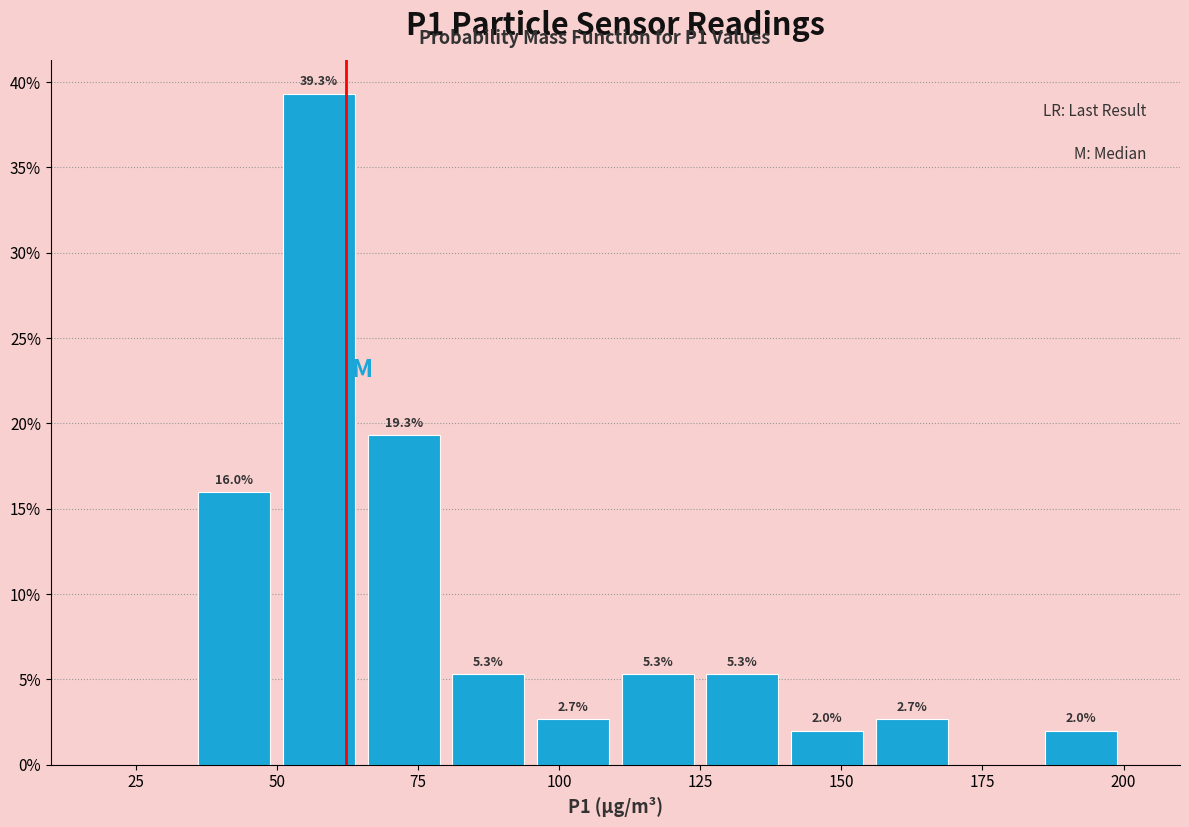

Around what value on the x-axis is the tallest bar? Give the approximate position of its centre, as read against the axis.

60